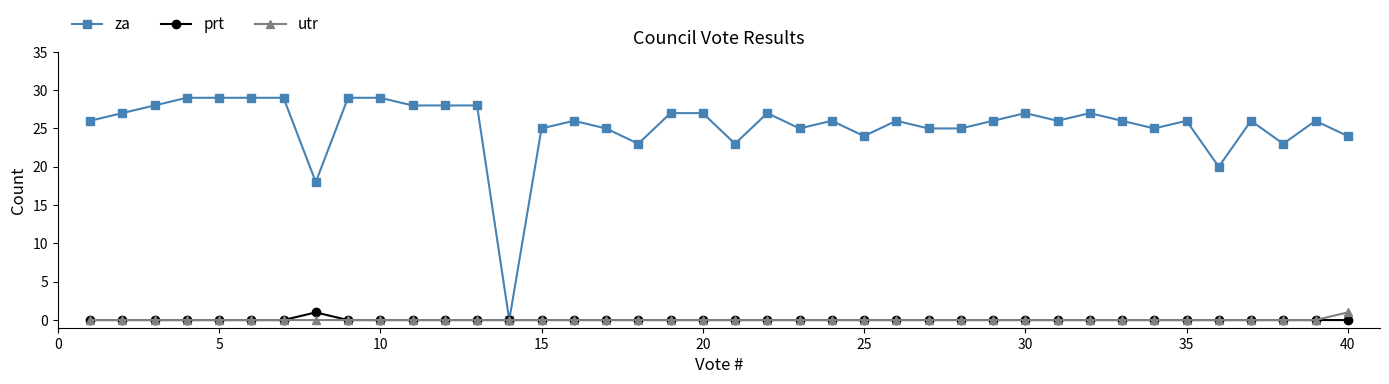

What are all the series names shown in the legend?

za, prt, utr